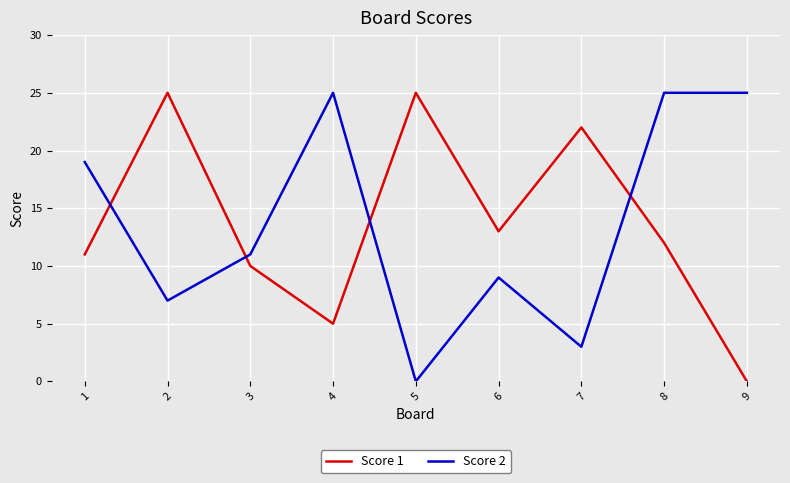

Between which two adjacent categories do Score 2 and Score 1 first intersect?

1 and 2